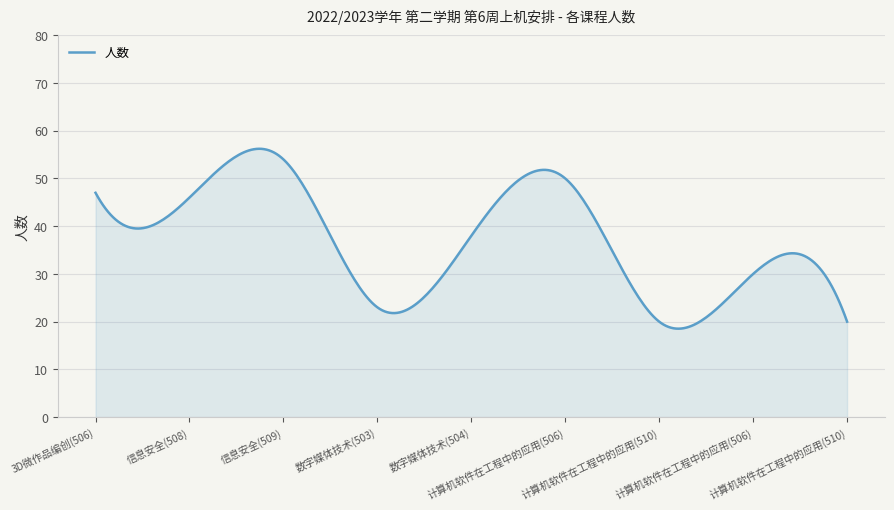

What is the difference between the maximum and minimum values?

37.7